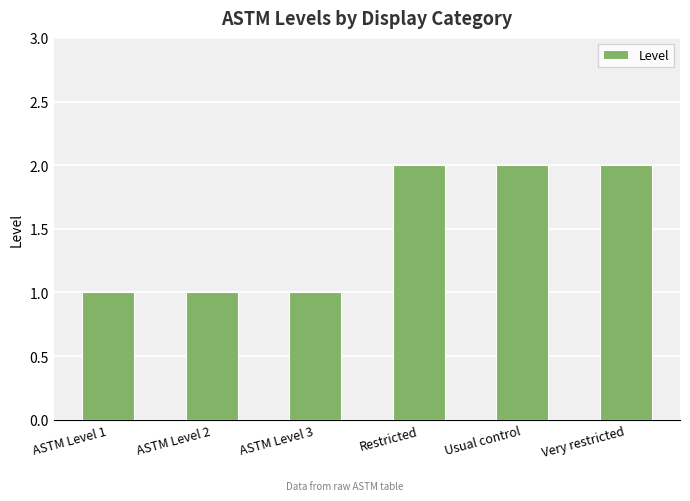

The value at Restricted is 2. True or false?

True